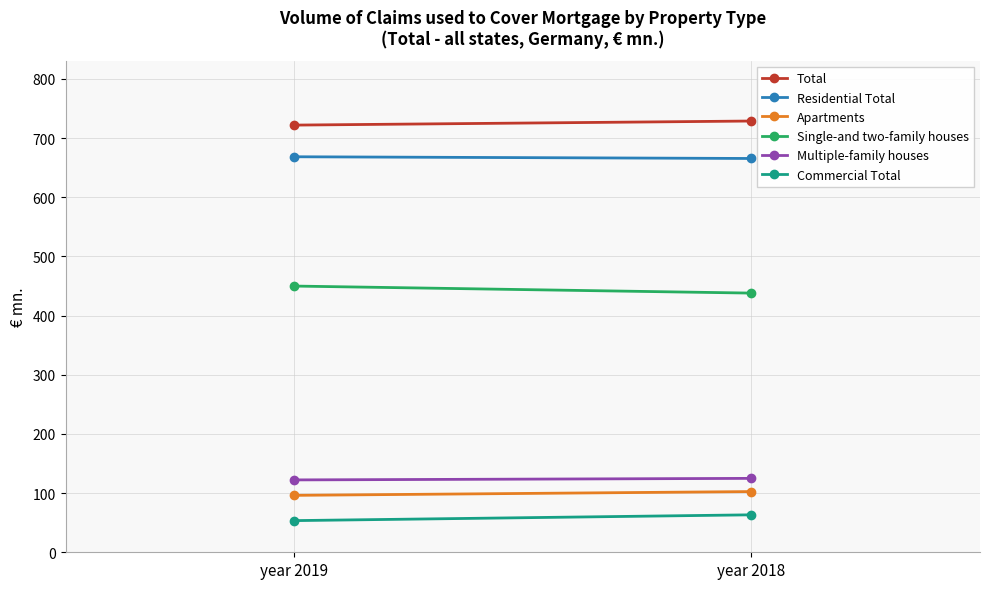

The Total series shows 158.7 at year 2018. True or false?

False